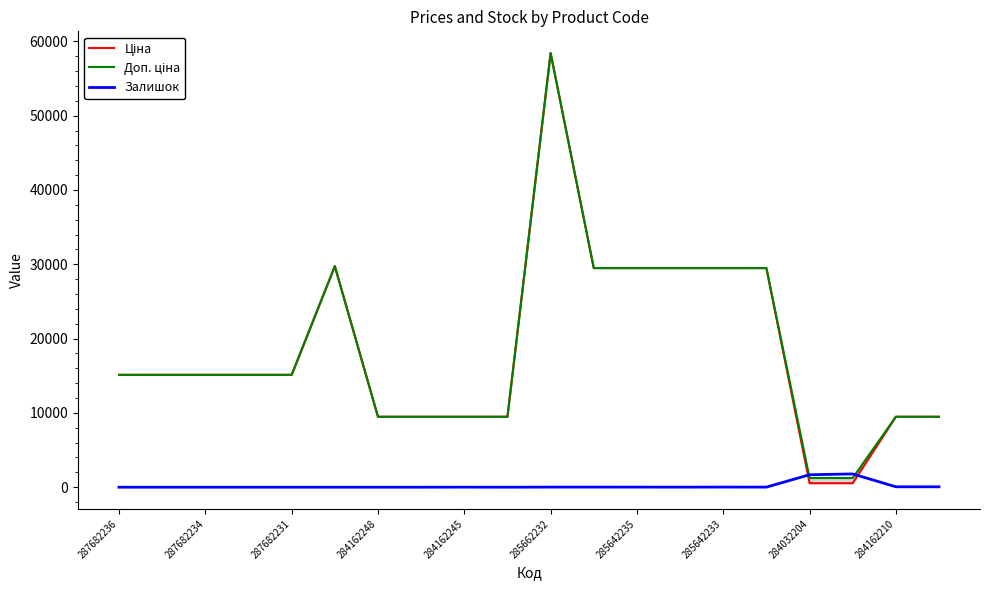

What is the sum of all Залишок values?

3657